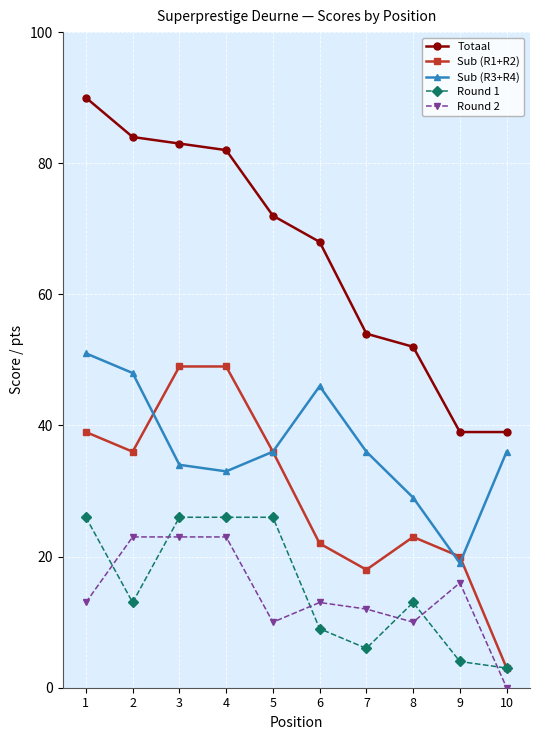

Is the value of Totaal at 6 greater than the value of Sub (R1+R2) at 10?

Yes